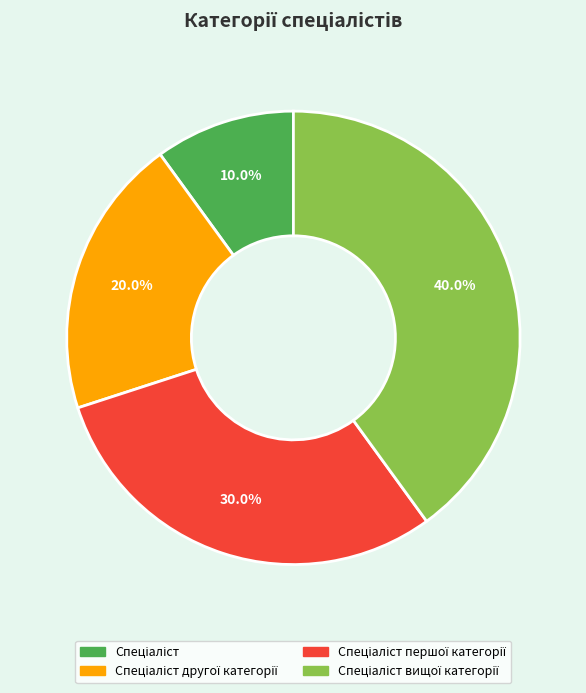

Is there a majority slice in this chart?

No